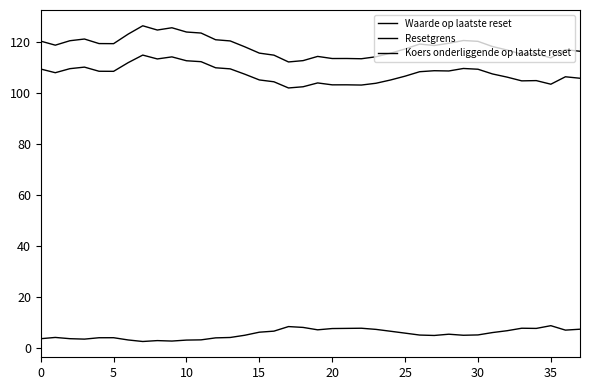

What is the highest value of the Koers onderliggende op laatste reset series?

114.7